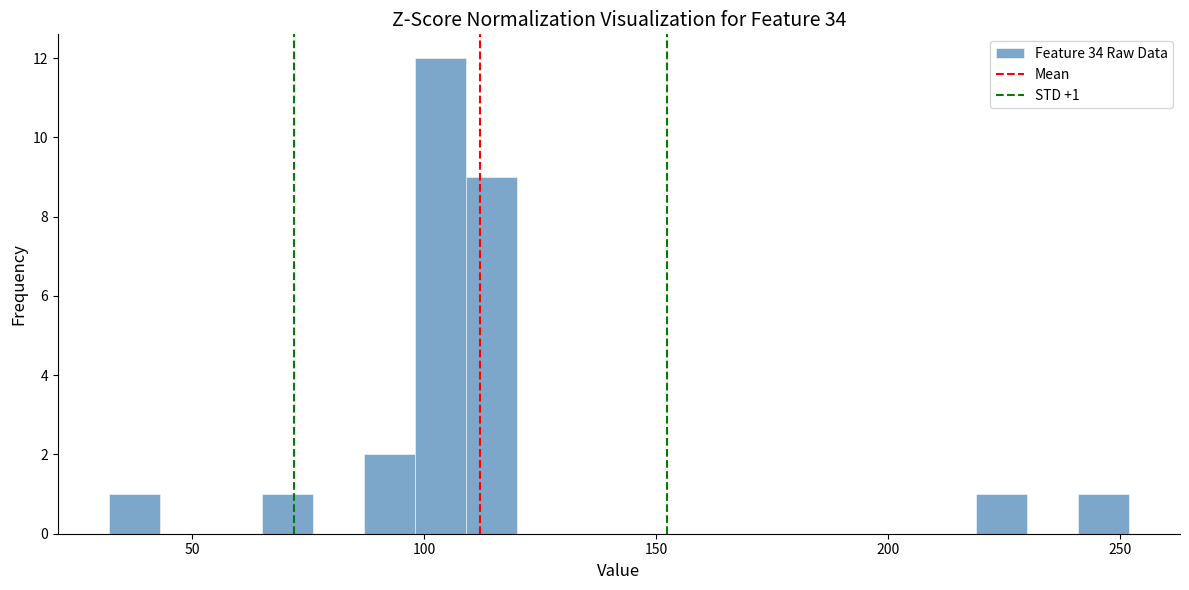

Around what value on the x-axis is the tallest bar? Give the approximate position of its centre, as read against the axis.

105